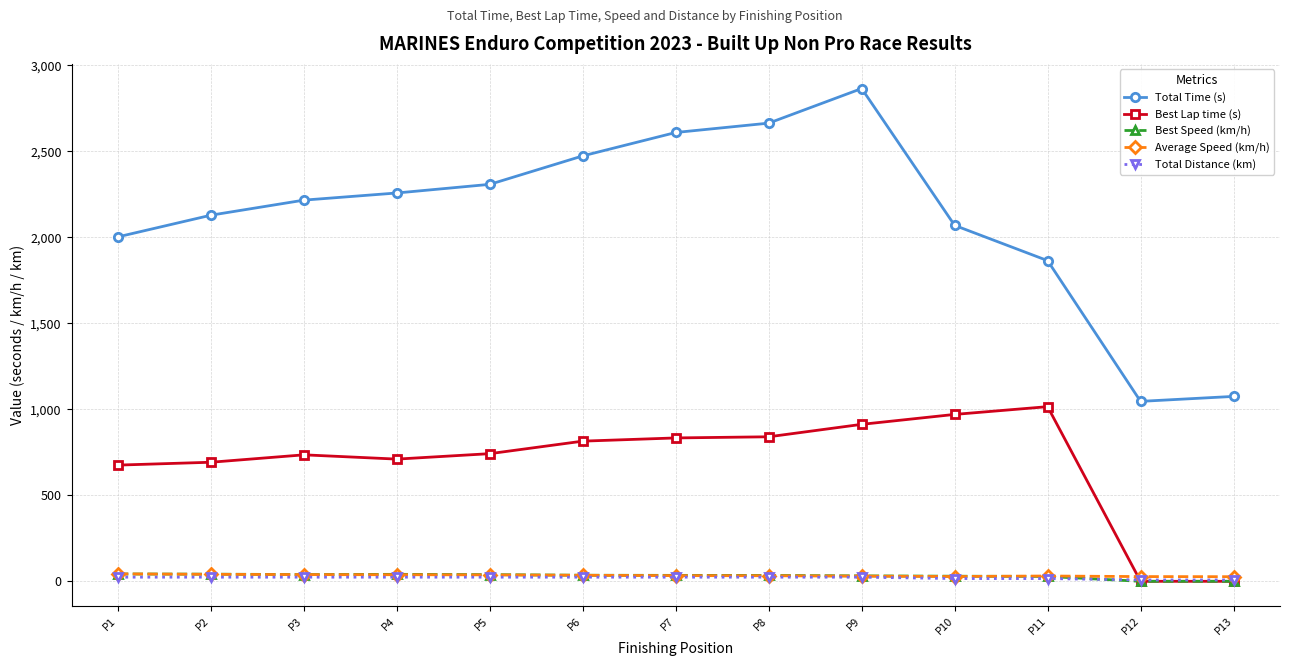

How many values in the Best Lap time (s) series are below 742?

6